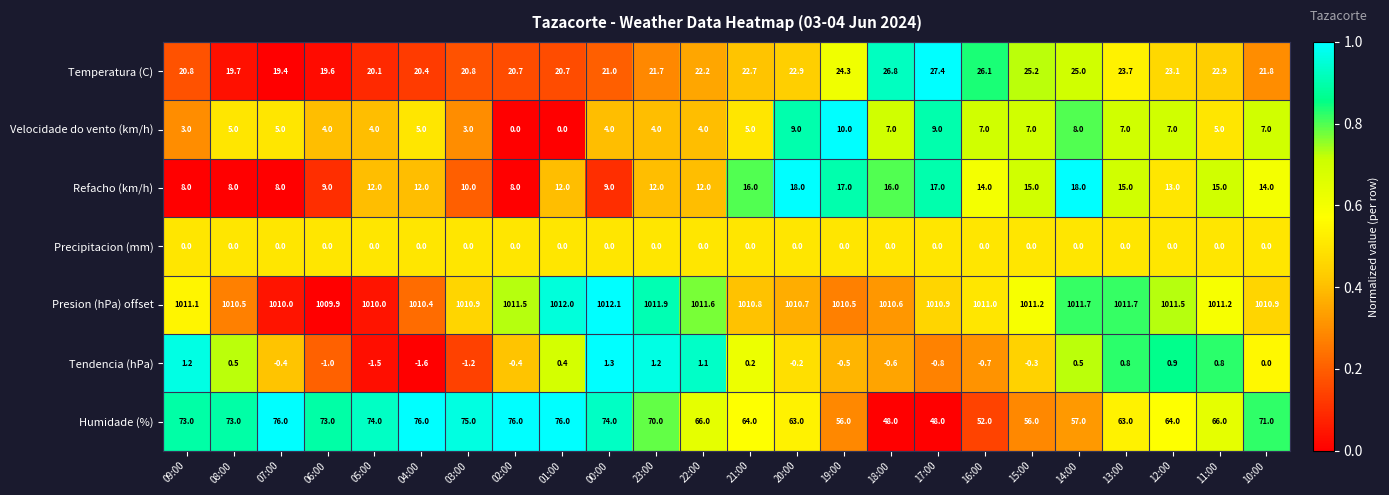

What is the sum of the Refacho (km/h) values at 04:00 and 19:00?

29.0